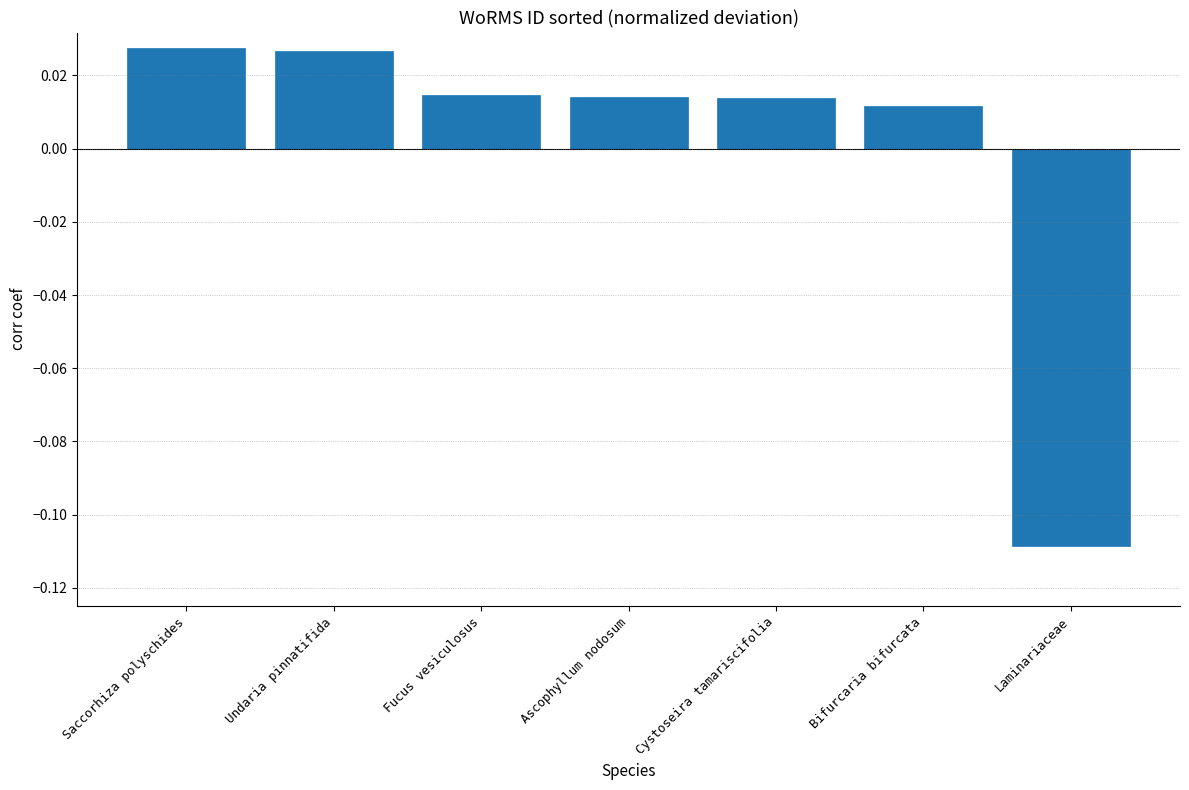

What is the label of the 5th bar from the left?

Cystoseira tamariscifolia